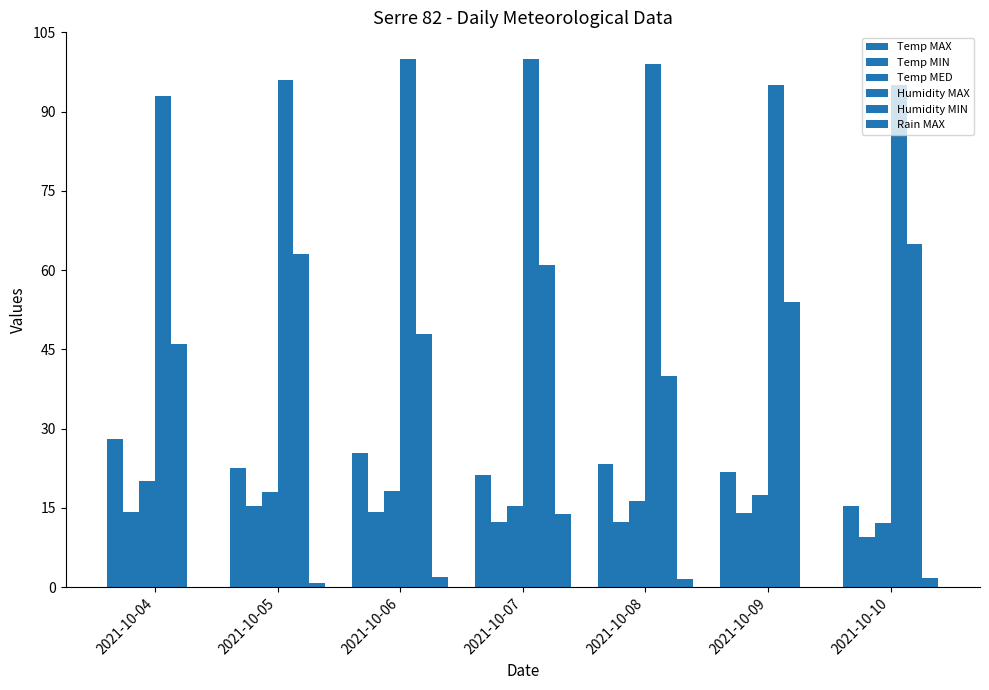

Count the number of data series in this chart.

6